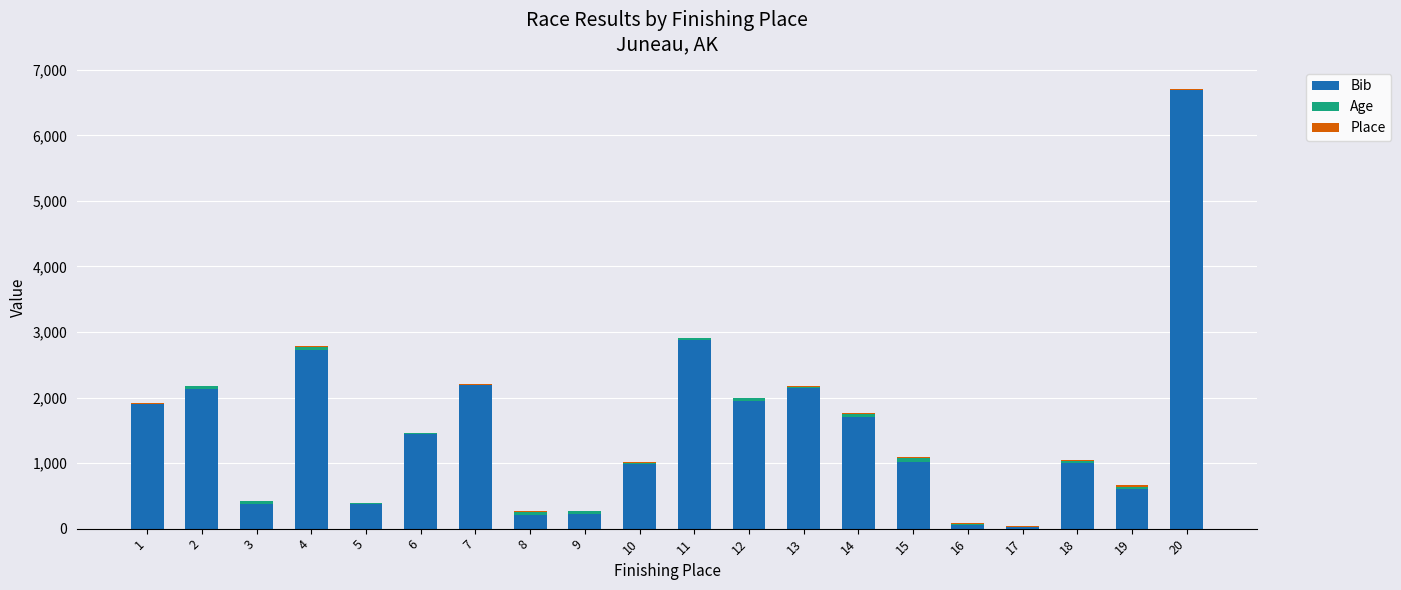

What is the maximum value for Bib?

6690